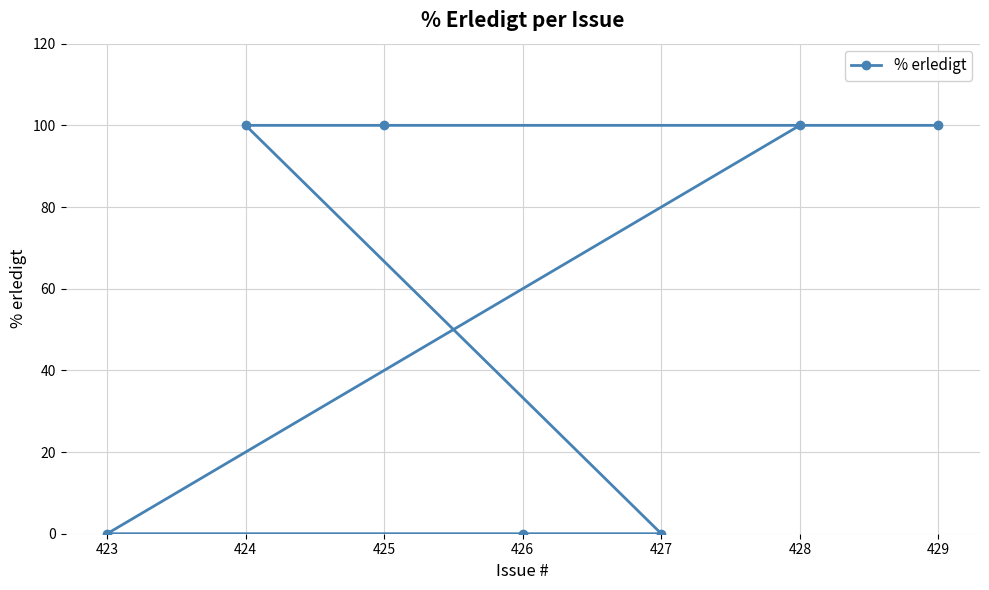

How many lines are shown in the chart?

1